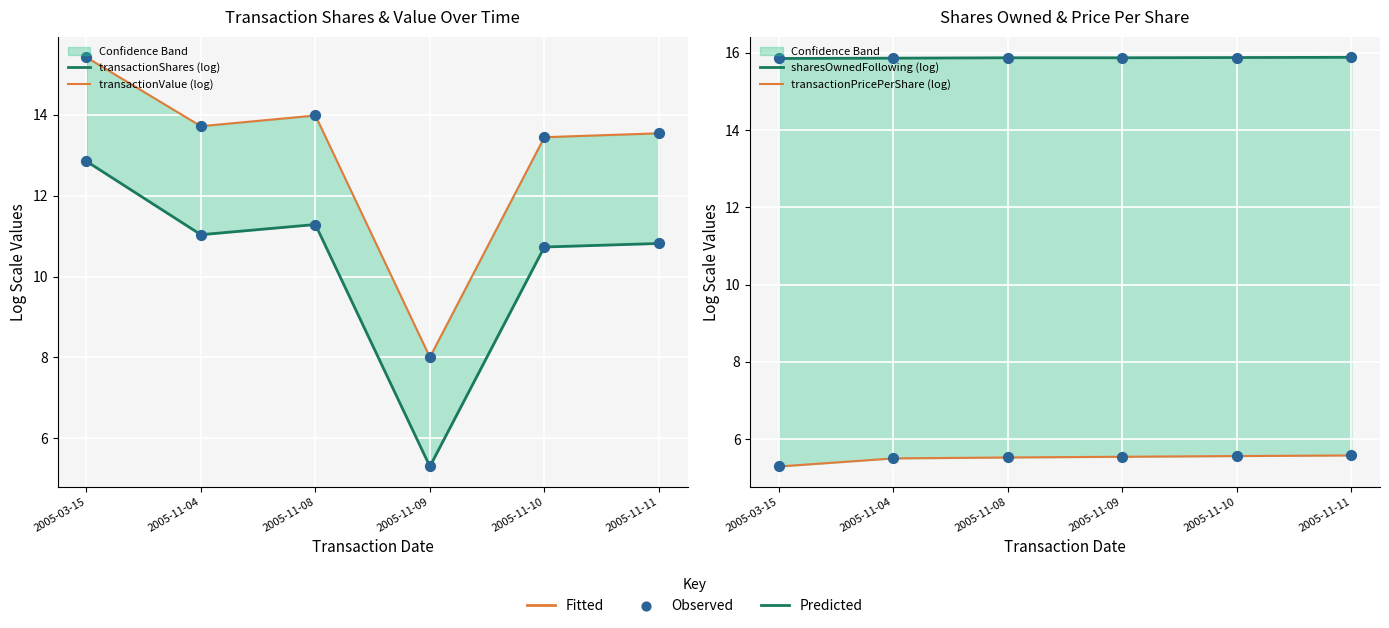

Which series has the largest Y range (max minus min)?

transactionShares (log)